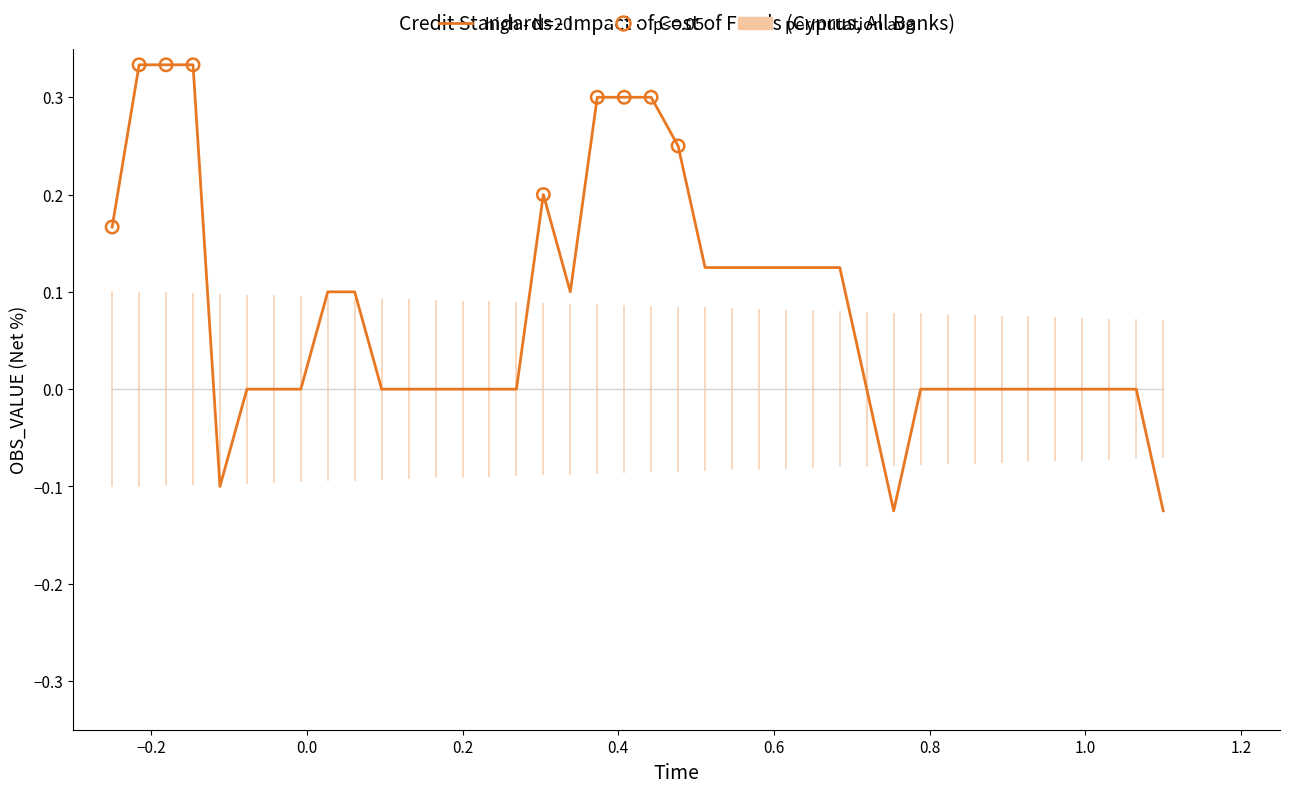

Which series has the largest range (max minus min)?

high - N=20